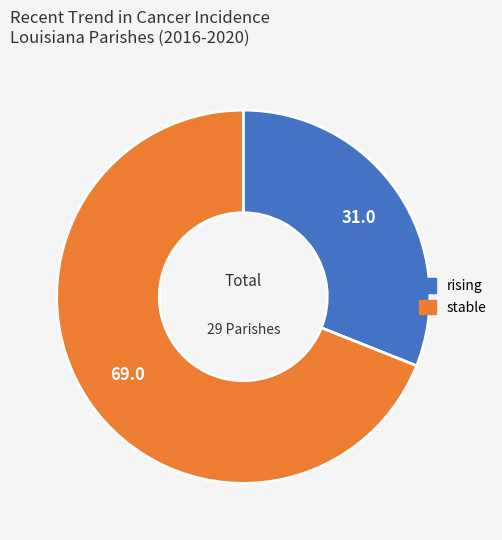

True or false: rising accounts for 23% of the total.

False